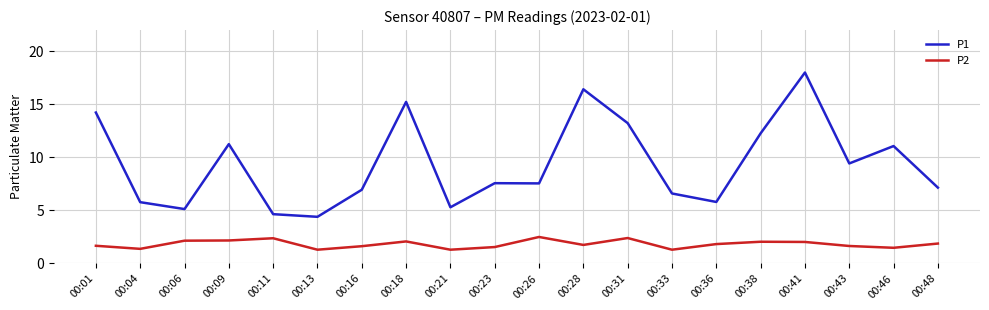

Count the number of data series in this chart.

2